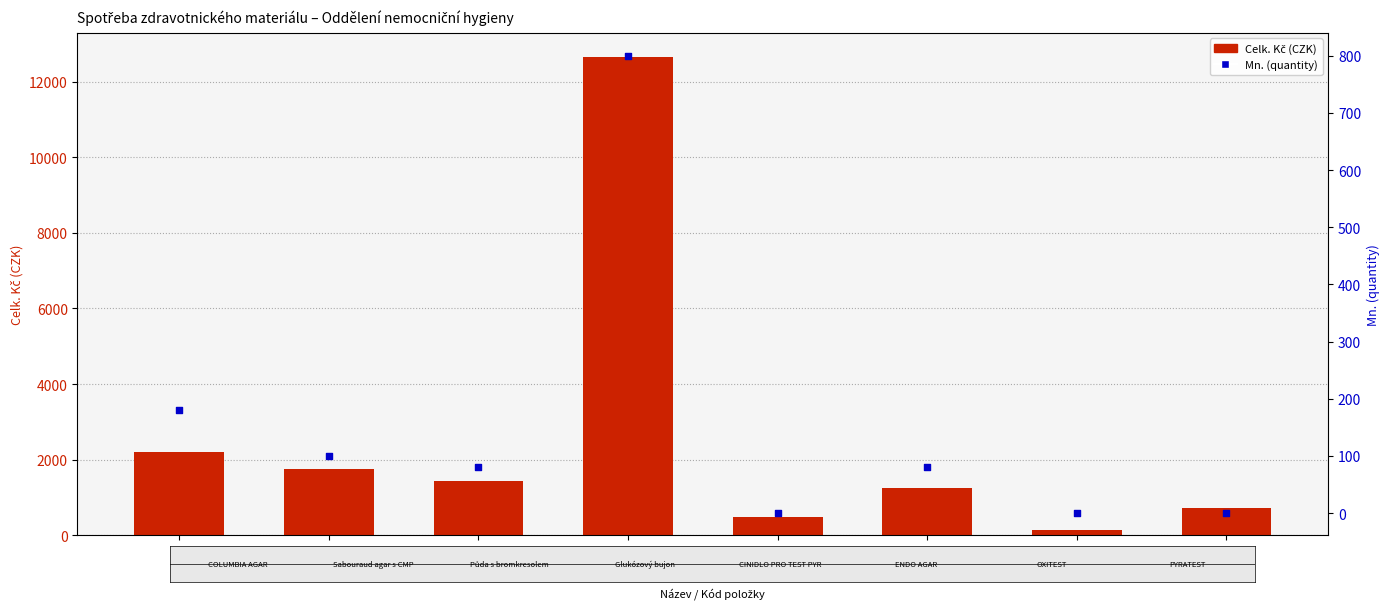

Which series has the largest Y range (max minus min)?

Celk. Kč (CZK)